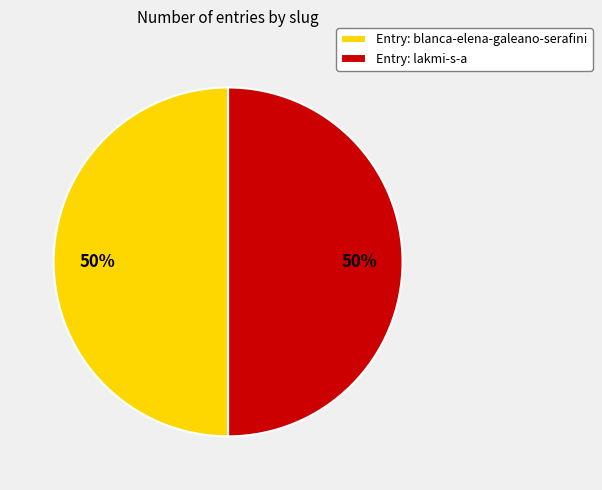

What percentage is the Entry: blanca-elena-galeano-serafini slice, to the nearest percent?

50%